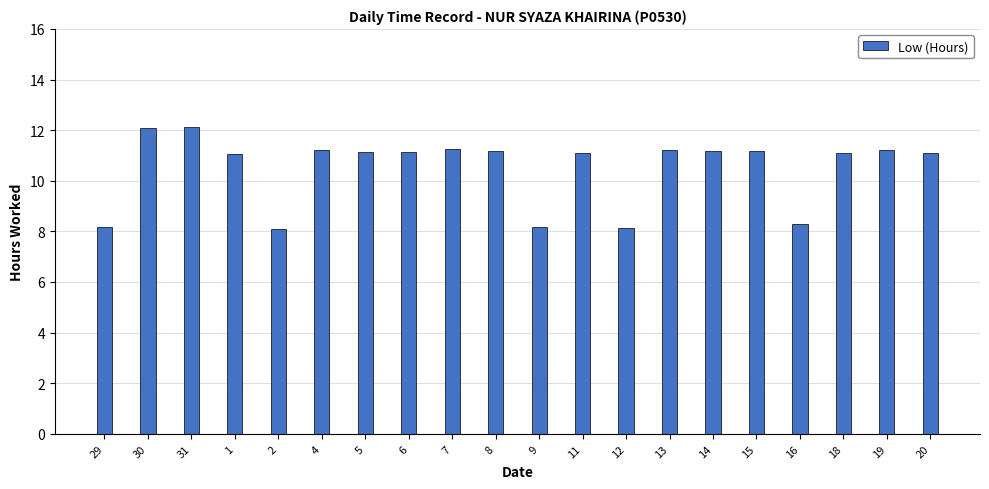

Does the chart contain stacked bars?

No